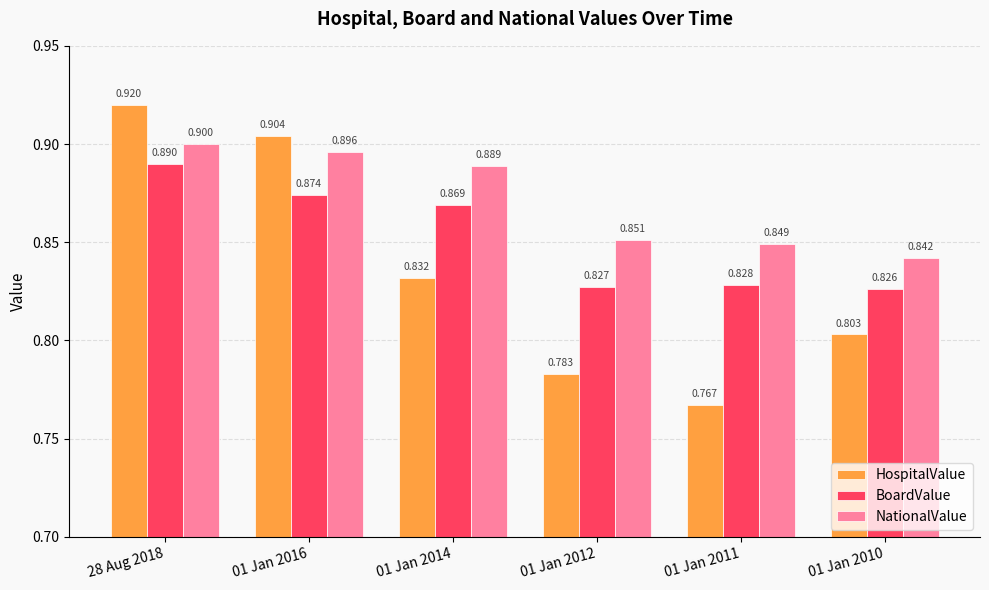

At which label is NationalValue closest to 0?

01 Jan 2010